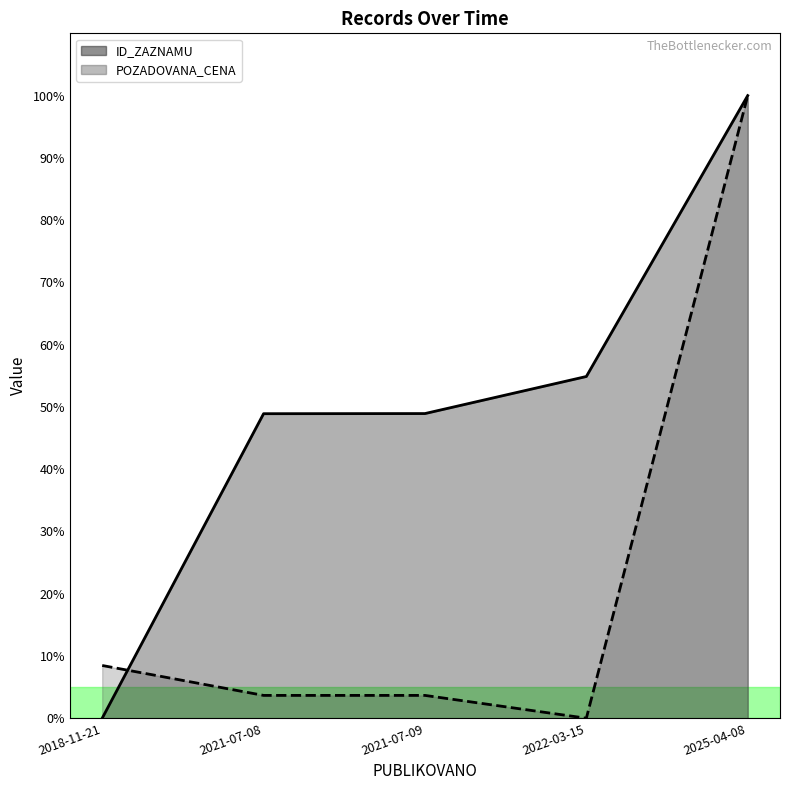

What is the label of the 2nd point from the left?

2021-07-08